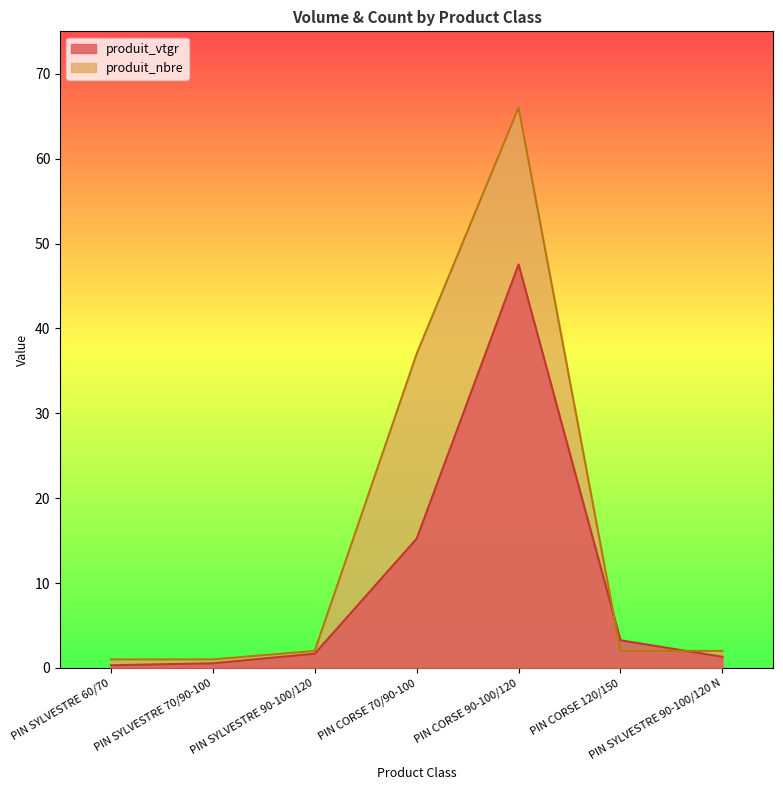

Where is the first local maximum for produit_nbre?

PIN CORSE 90-100/120